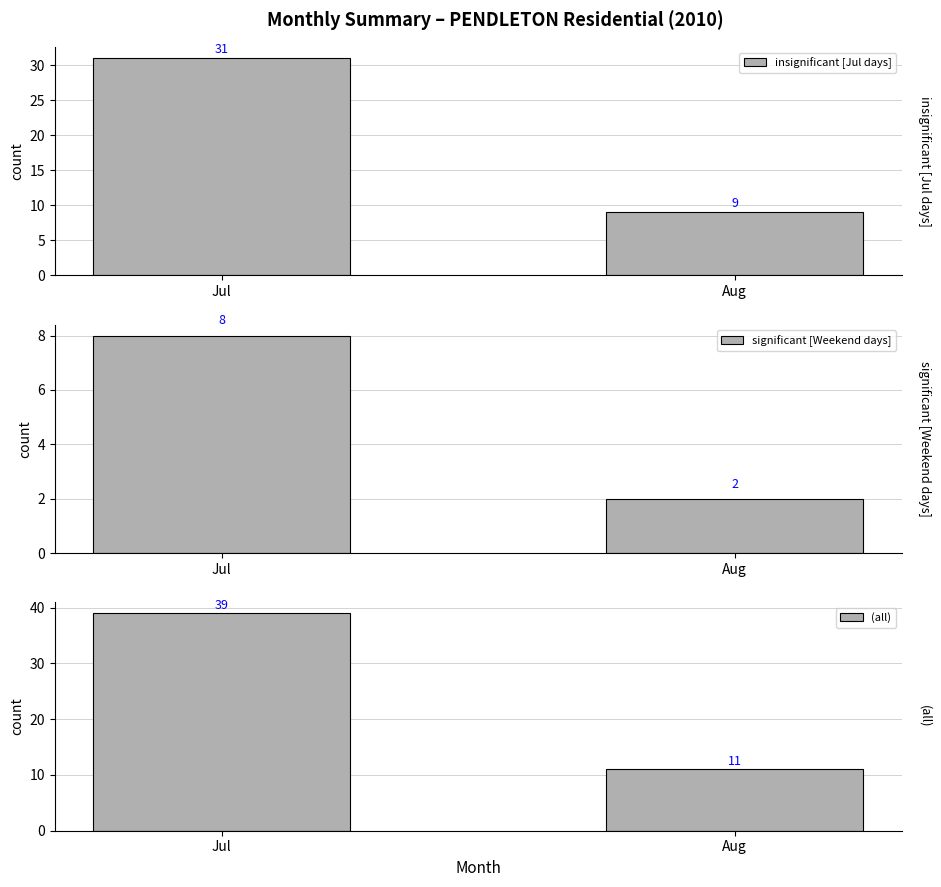

What are all the series names shown in the legend?

insignificant [Jul days], significant [Weekend days], (all)